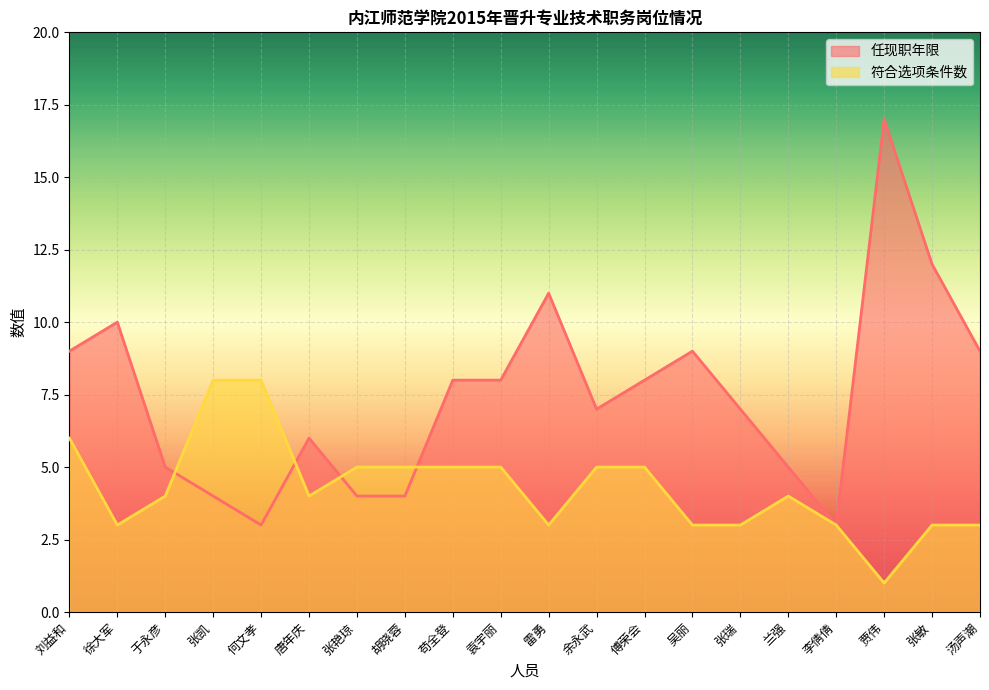

What are all the series names shown in the legend?

任现职年限, 符合选项条件数